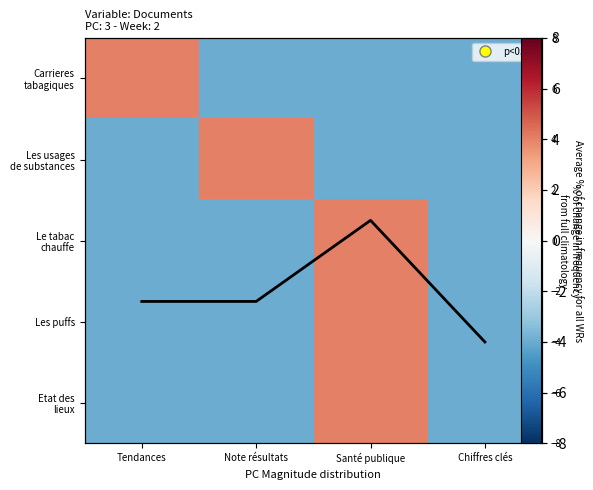

At which label is Les puffs closest to 0?

Tendances